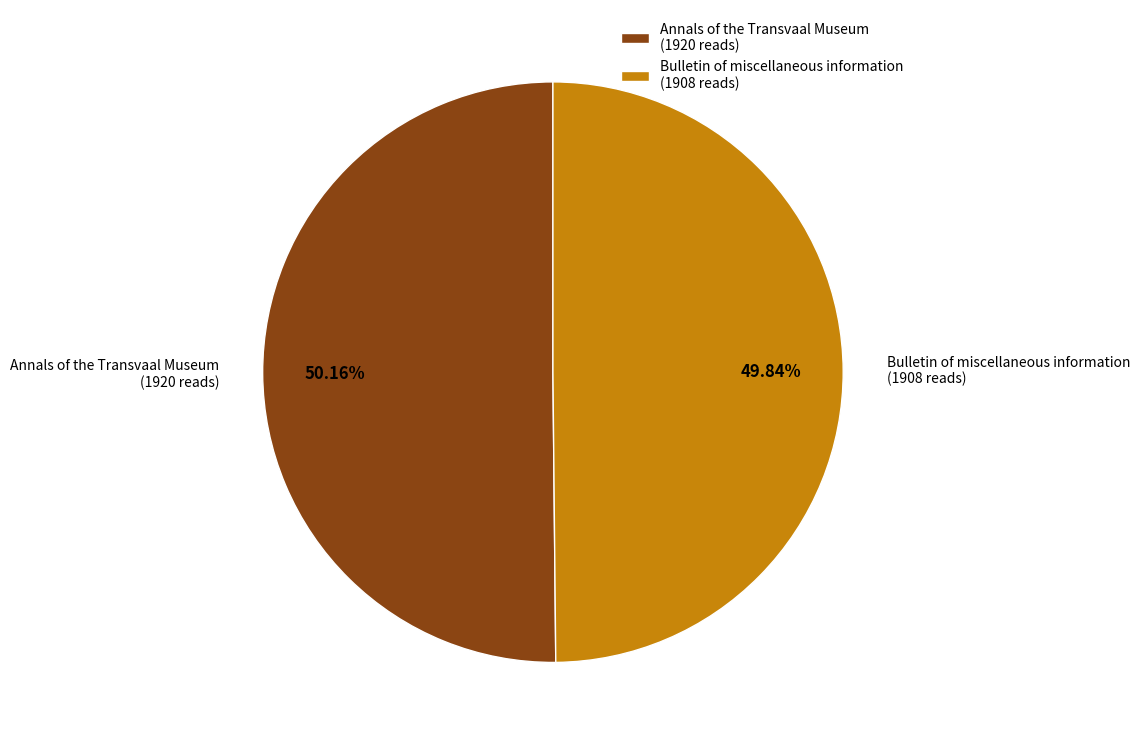

What is the ratio of the value at Bulletin of miscellaneous information (1908 reads) to the value at Annals of the Transvaal Museum (1920 reads)?

1.0